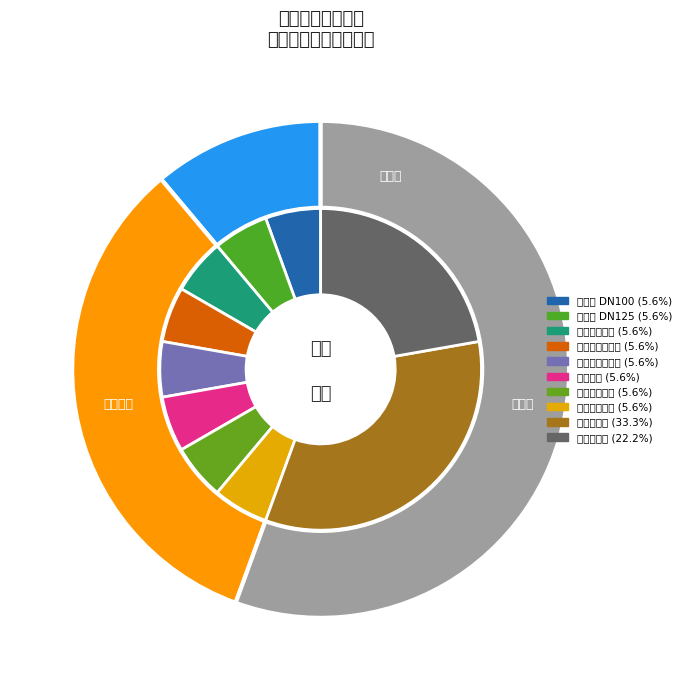

Count the number of slices in the pie.

10